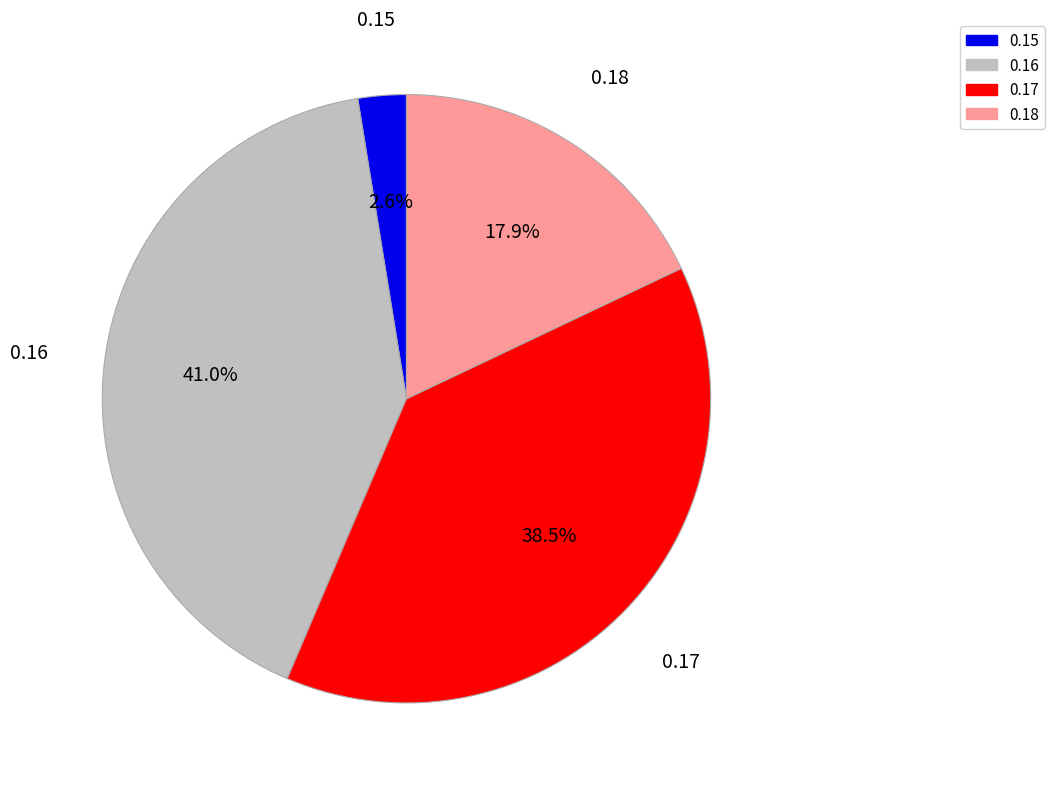

What is the ratio of the value at 0.18 to the value at 0.16?

0.4